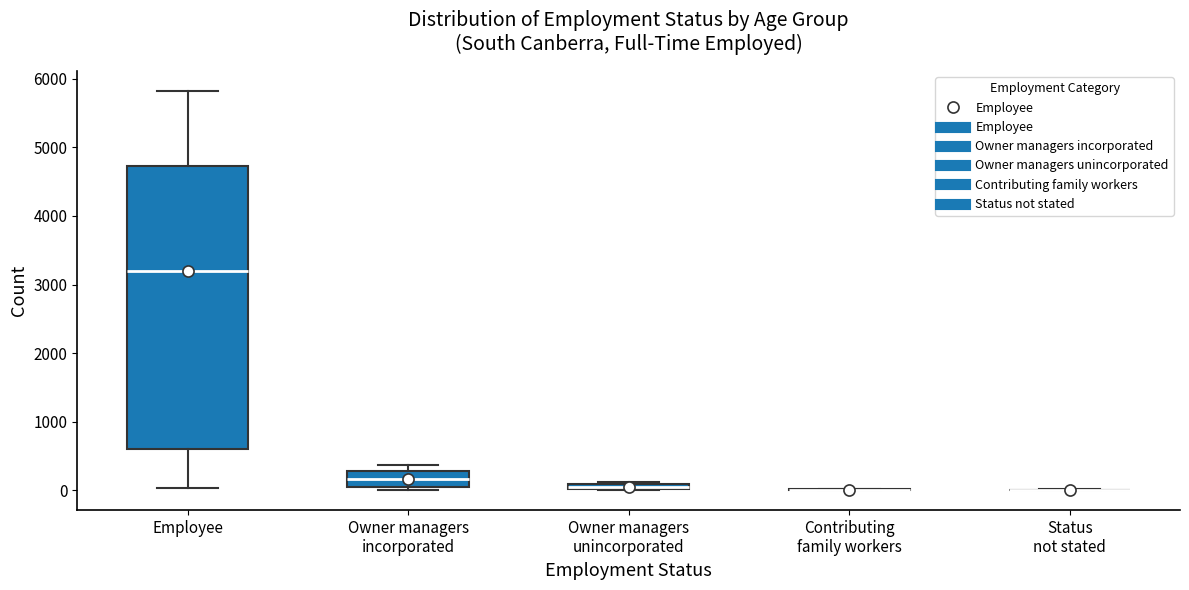

Where is the upper edge of the box for Owner managers incorporated on the y-axis? The values are not printed on the chart, so give them approximately, as read against the axis.

300